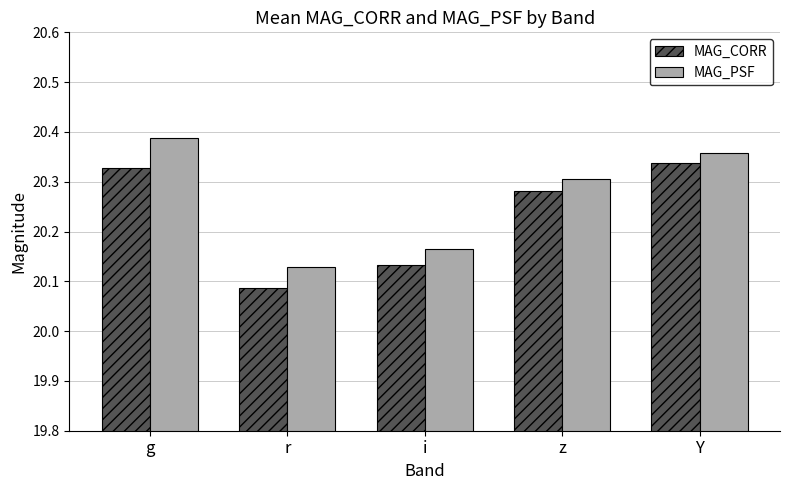

What are all the series names shown in the legend?

MAG_CORR, MAG_PSF